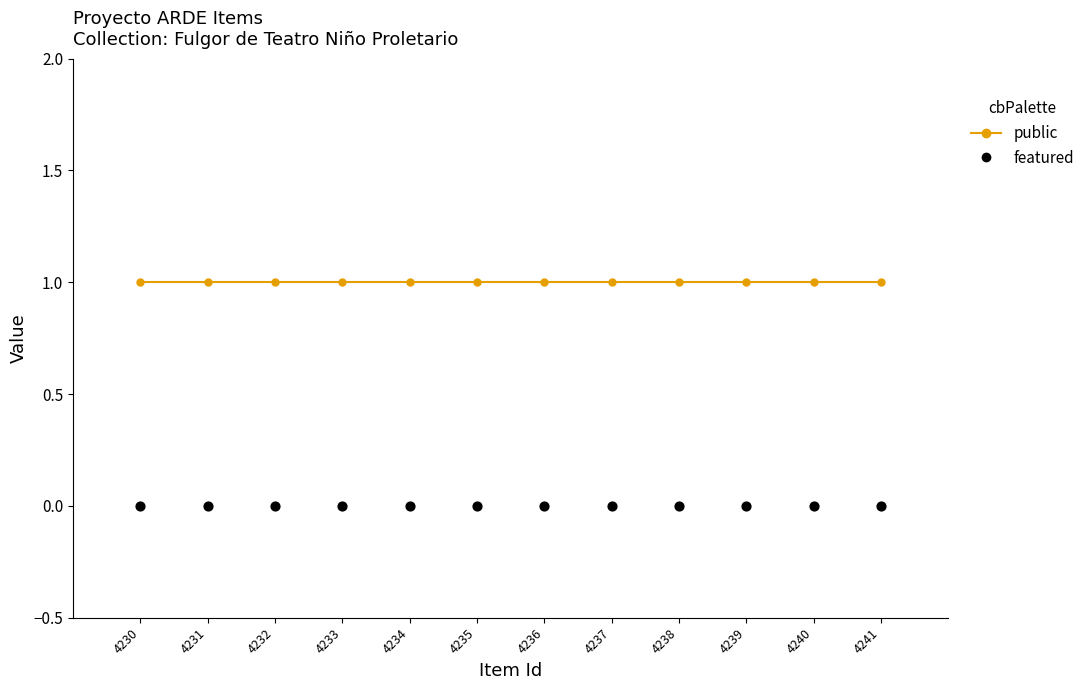

Which series has the largest total across all categories?

public